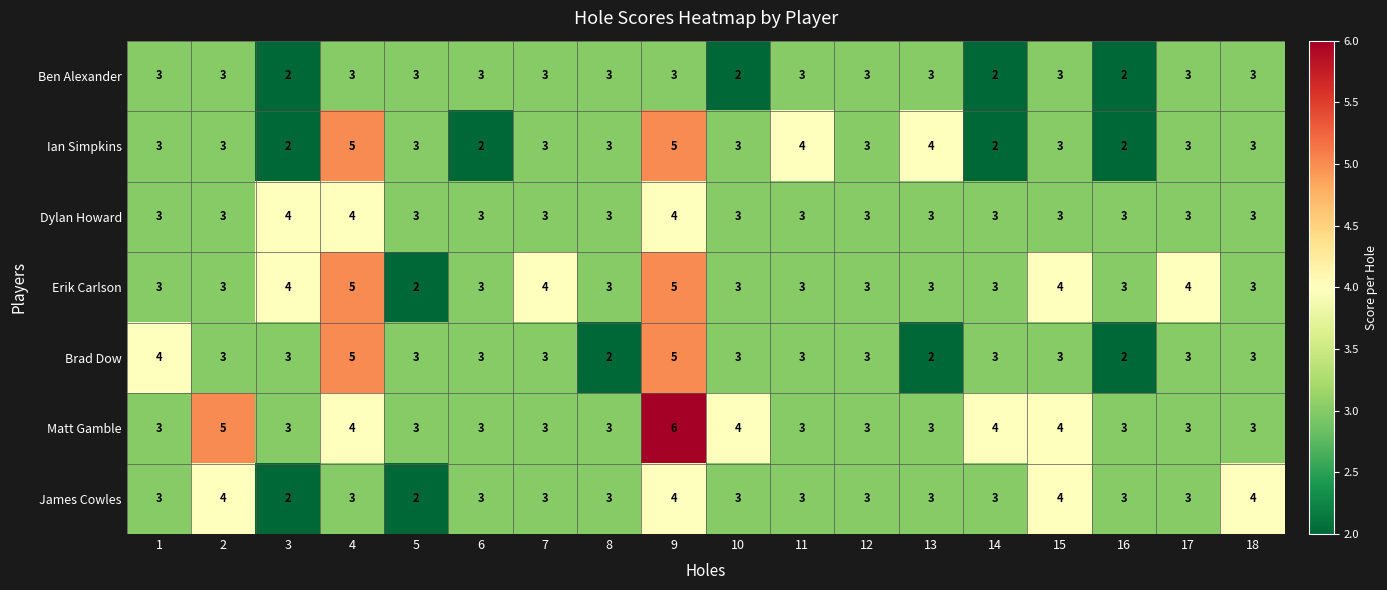

Which series has the largest total across all categories?

Matt Gamble